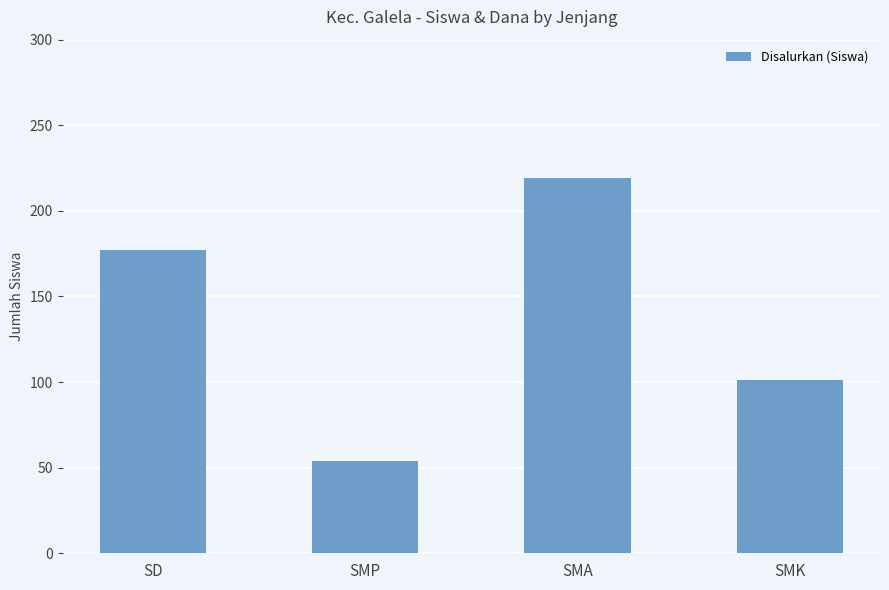

Rank the categories by value from highest to lowest.

SMA, SD, SMK, SMP